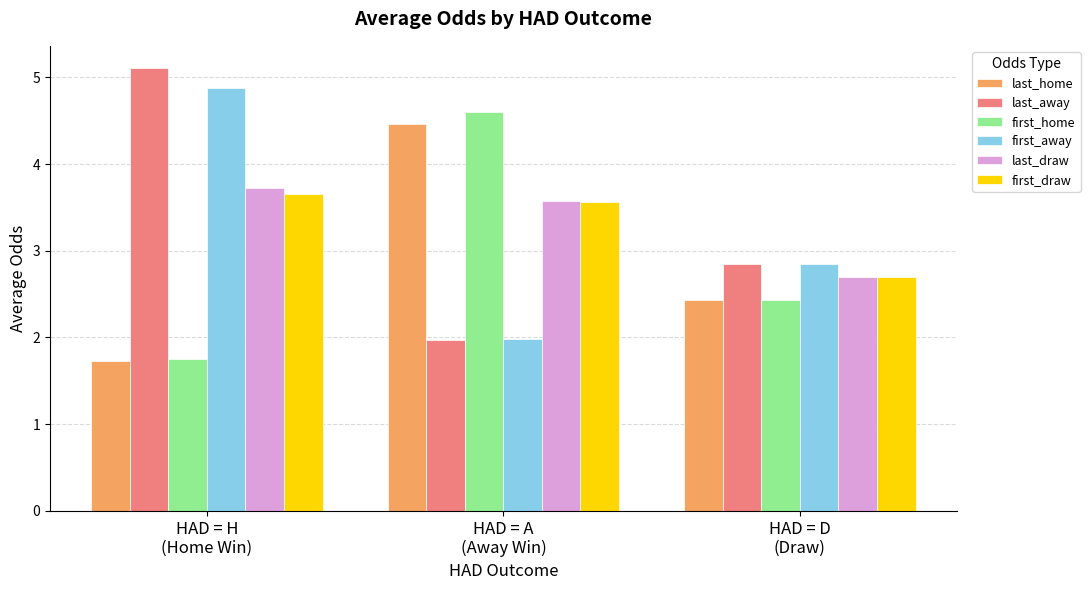

Is it true that last_away equals 2.9 at HAD = D
(Draw)?

True